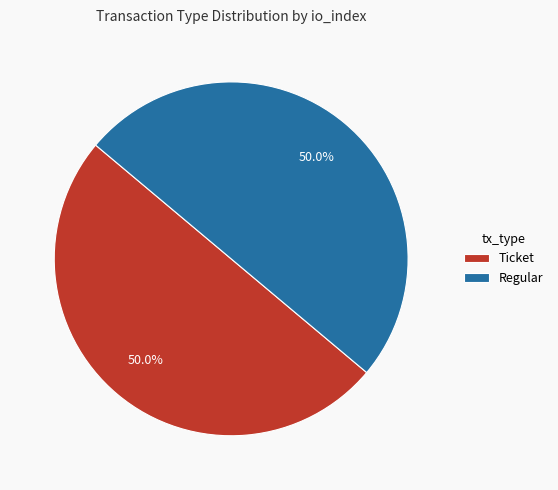

To the nearest percent, what is the average slice percentage?

50%